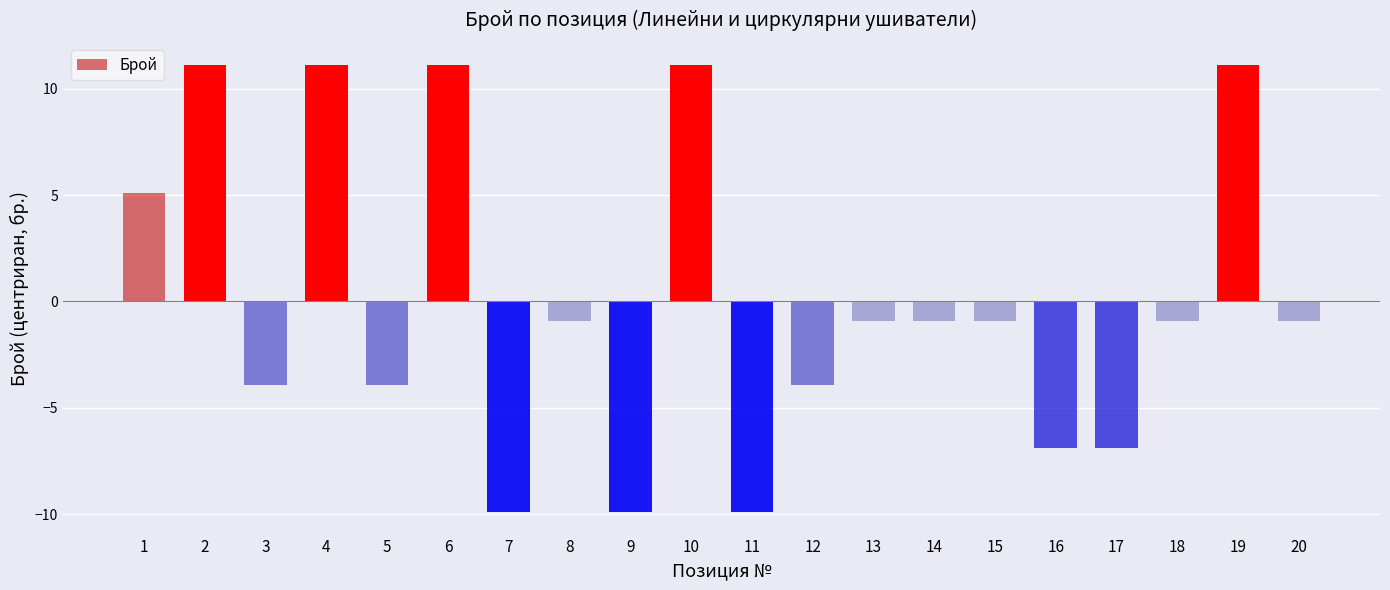

The value at 5 is -3.9. True or false?

True